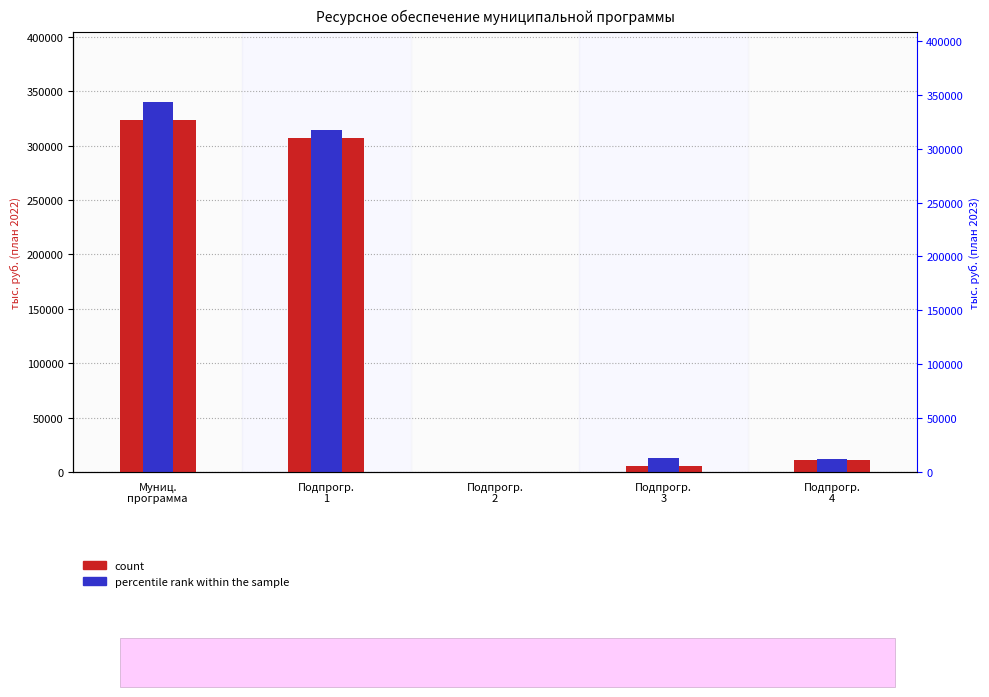

Reading left to right, list all the values displayed in this chart.

count: 323381.9	307408.8	131.4	5064.3	10777.4
percentile rank within the sample: 340041.7	314613.3	189.4	13207.9	12031.1